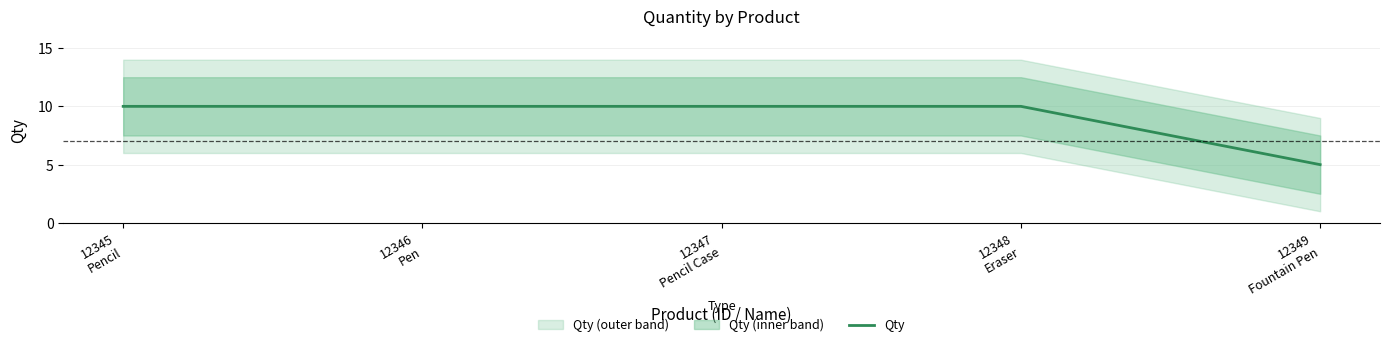

What is the minimum value shown in the chart?

5